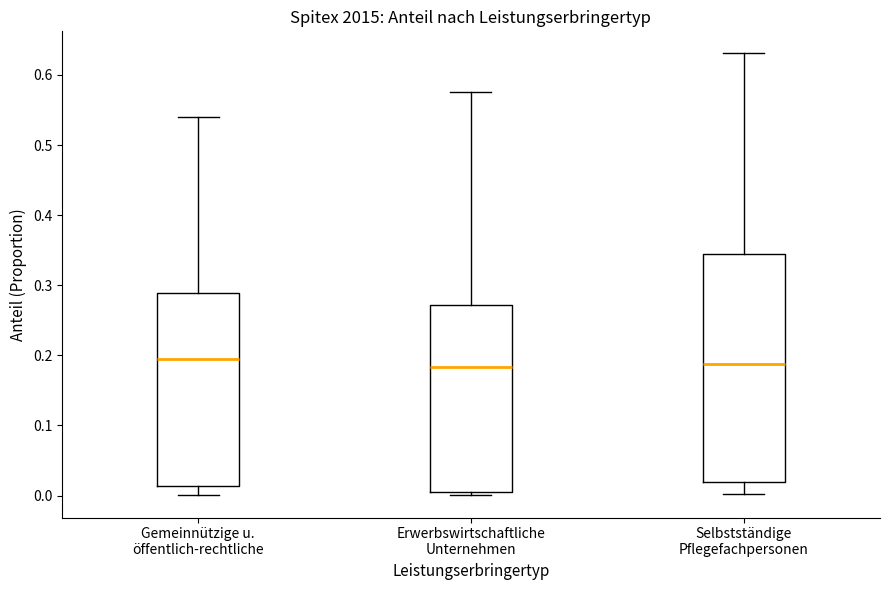

Reading left to right, transcribe this box plot: for each box, give where its median line is, the range the box spans, and where its two whiskers end, as read against the y-axis. The values are not printed on the chart, so give them approximately, as read against the axis.

Gemeinnützige u. öffentlich-rechtliche: median 0.19, box 0.01 to 0.29, whiskers 0.00 to 0.54
Erwerbswirtschaftliche Unternehmen: median 0.18, box 0.00 to 0.27, whiskers 0.00 (just below the box's lower edge) to 0.58
Selbstständige Pflegefachpersonen: median 0.19, box 0.02 to 0.35, whiskers 0.00 to 0.63